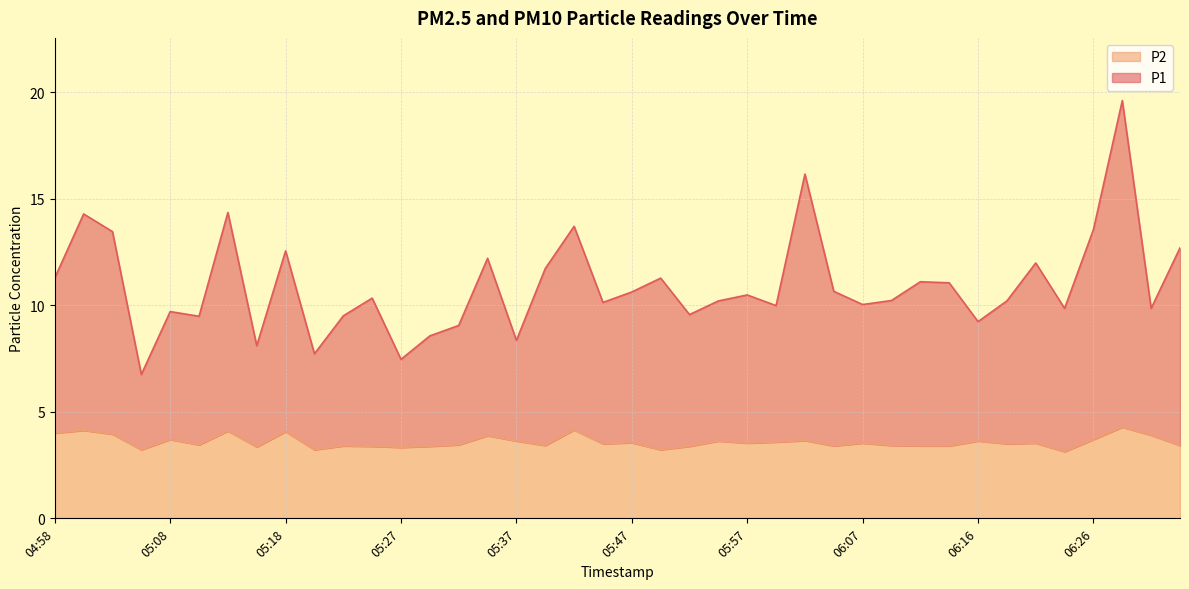

How many lines are shown in the chart?

2